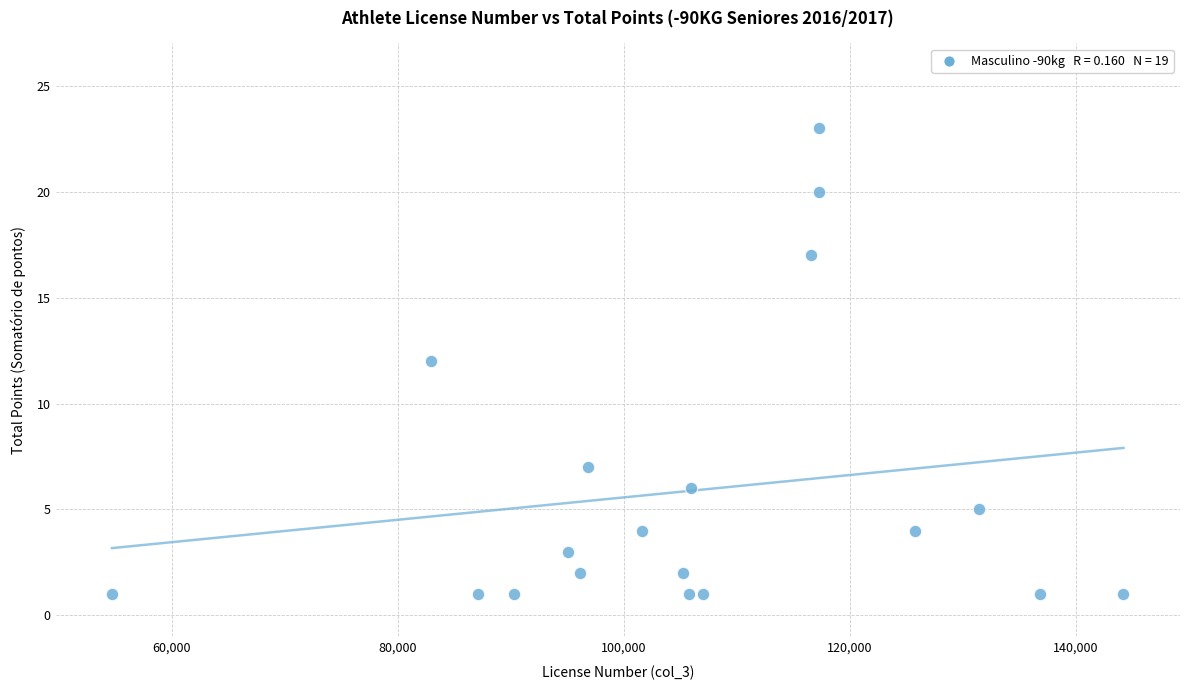

What is the range of X values (max minus min)?

89501